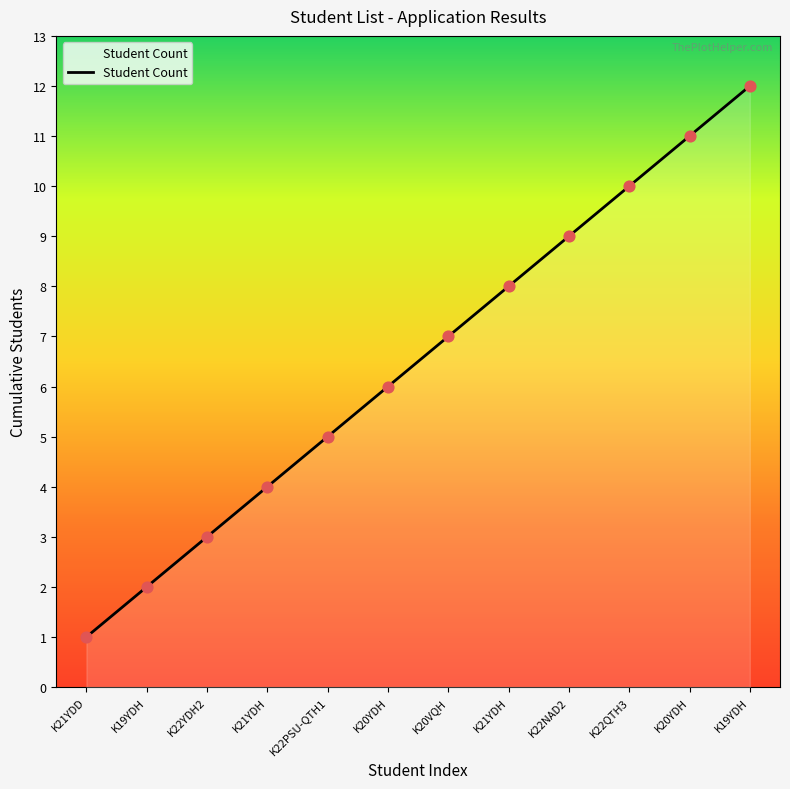

Is this an area chart (filled region under the line)?

Yes